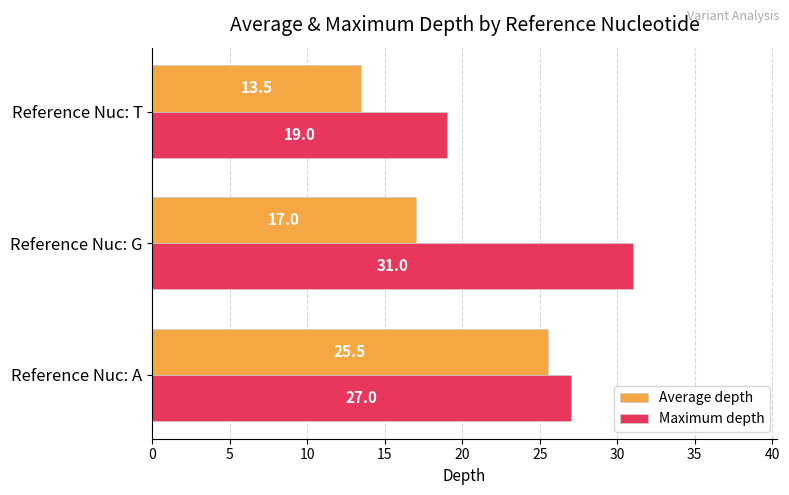

True or false: Average depth has a value of 13.5 at Reference Nuc: T.

True